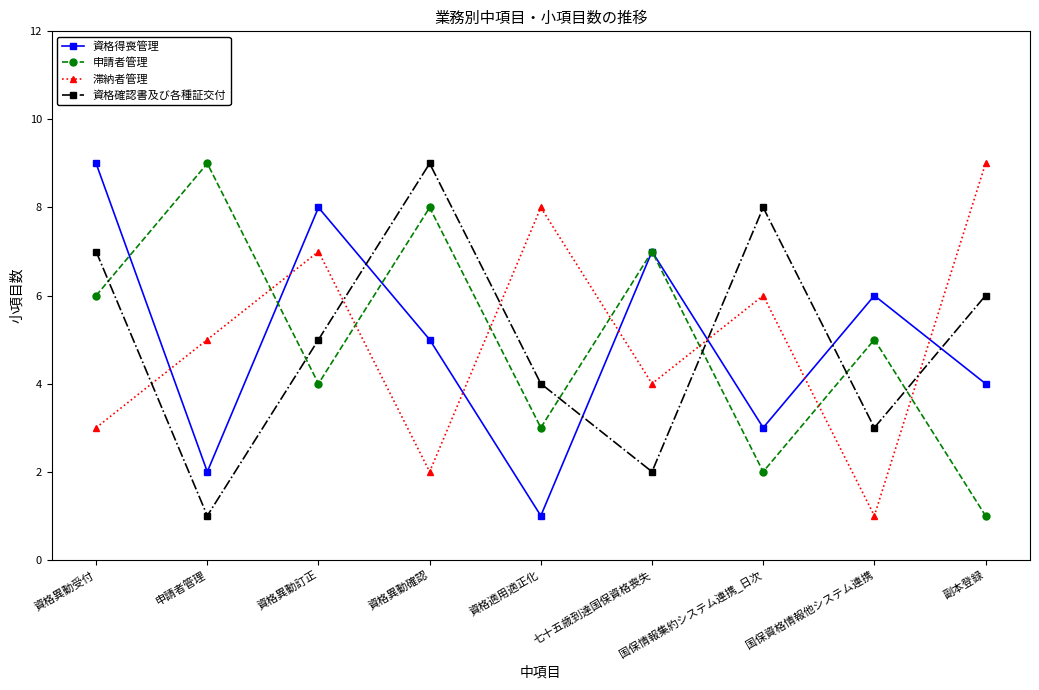

Where does the 申請者管理 series first go above 5?

資格異動受付